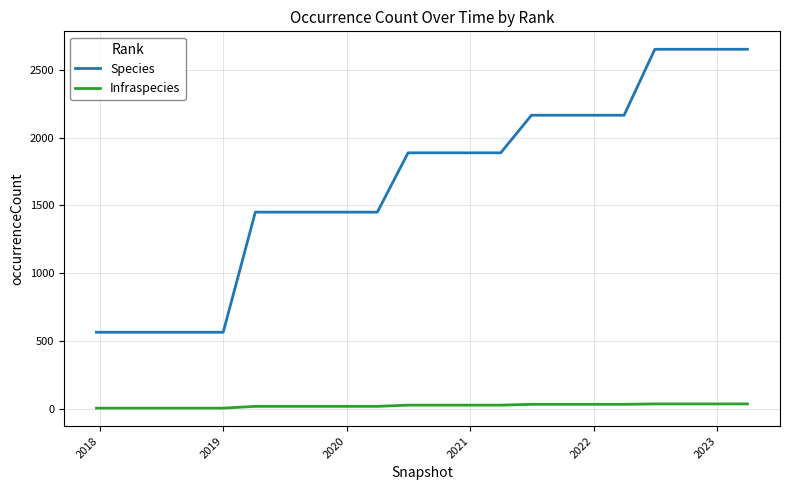

Which series has the widest spread of values?

Species